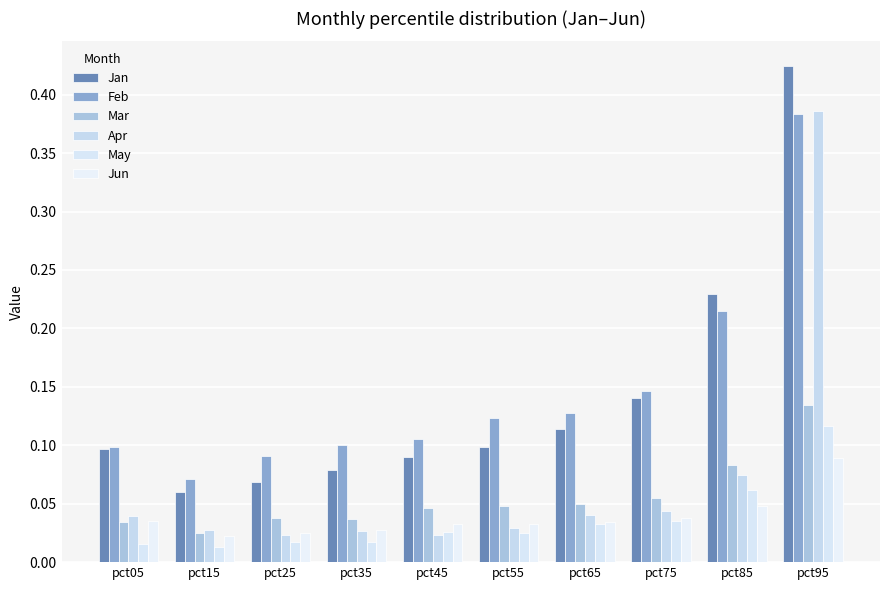

How many bars are there in each group?

6